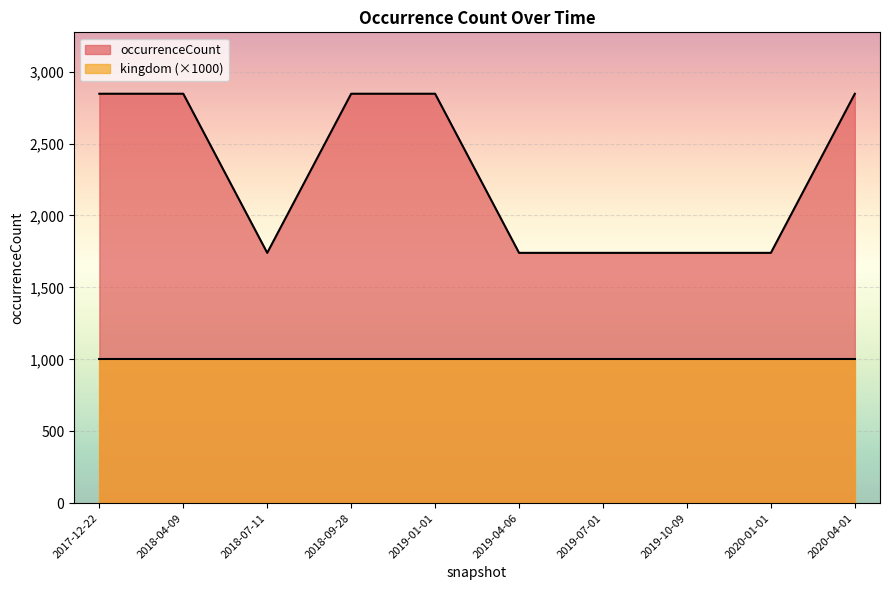

Does the chart display data point markers on the line(s)?

No